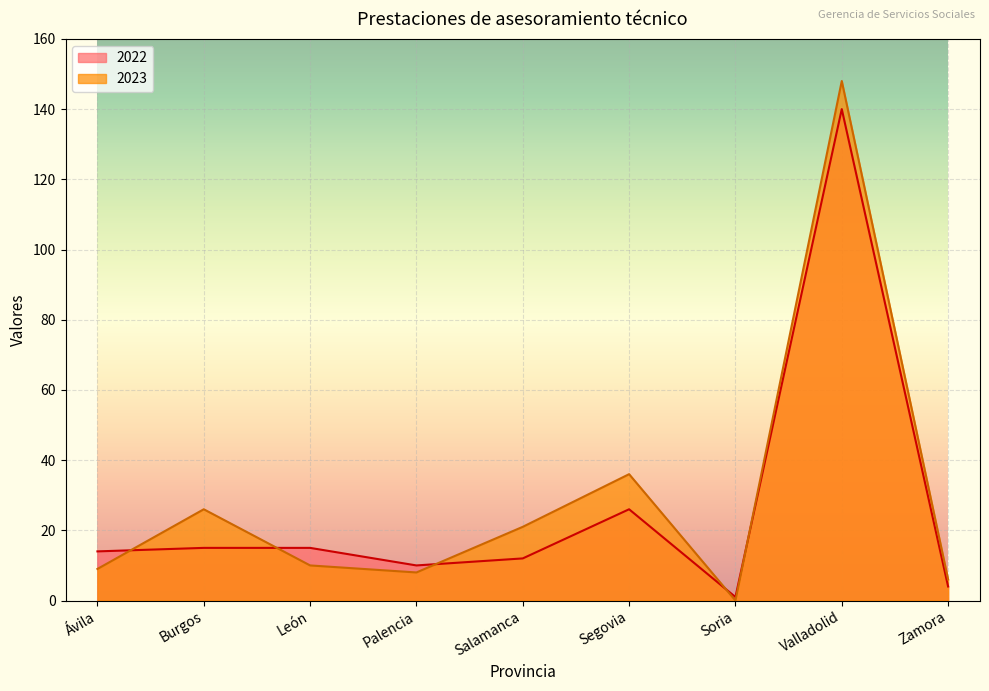

What is the spread (max minus min) of values at Salamanca?

9